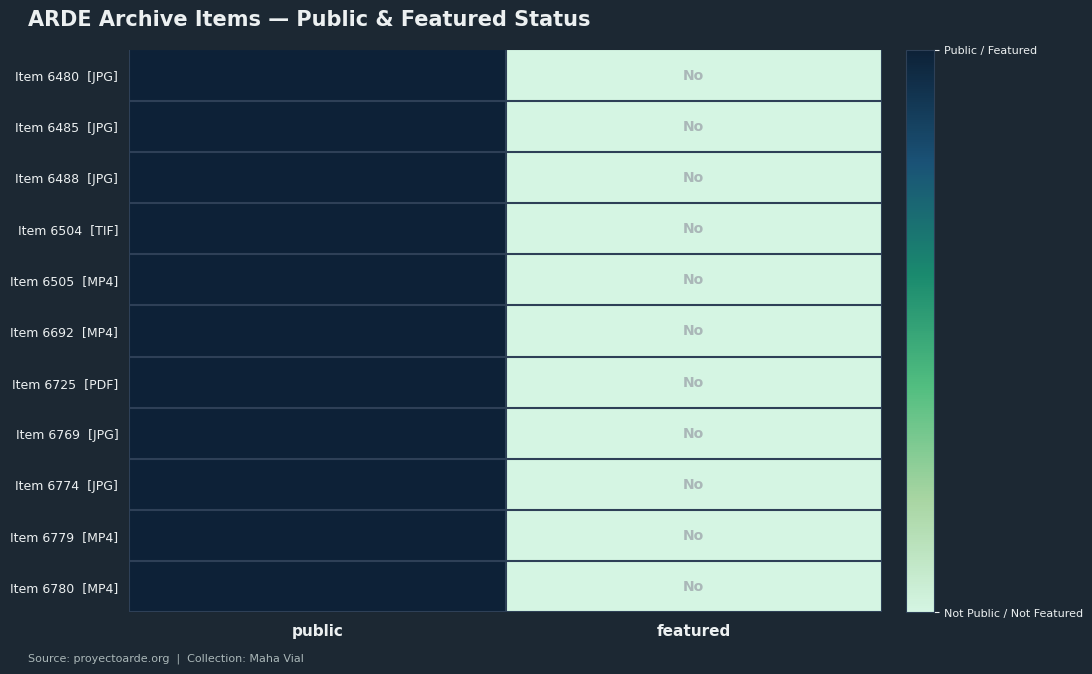

Rank the series by their maximum value, from lowest to highest.

Item 6480 [JPG], Item 6485 [JPG], Item 6488 [JPG], Item 6504 [TIF], Item 6505 [MP4], Item 6692 [MP4], Item 6725 [PDF], Item 6769 [JPG], Item 6774 [JPG], Item 6779 [MP4], Item 6780 [MP4]